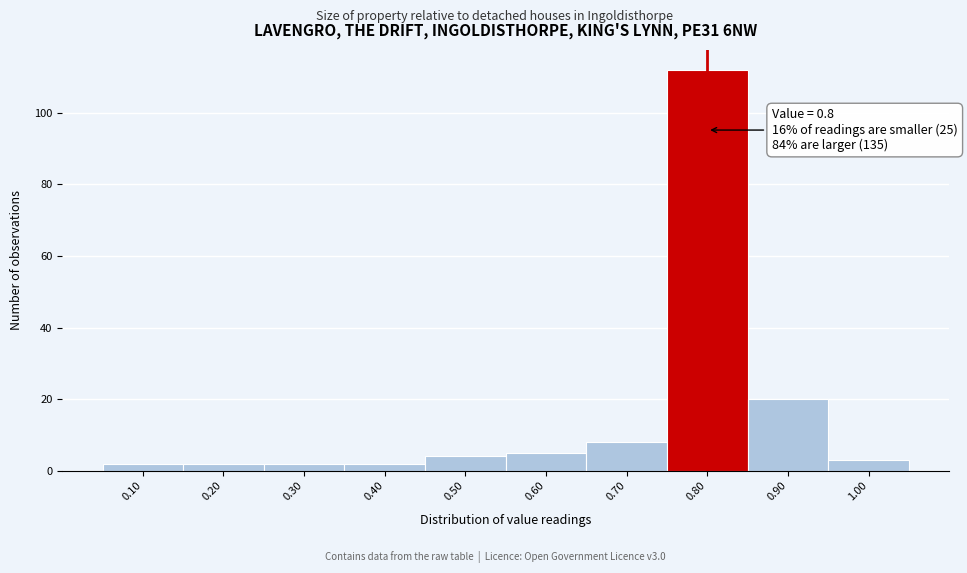

Which range on the x-axis has the tallest bar?

0.75 to 0.85